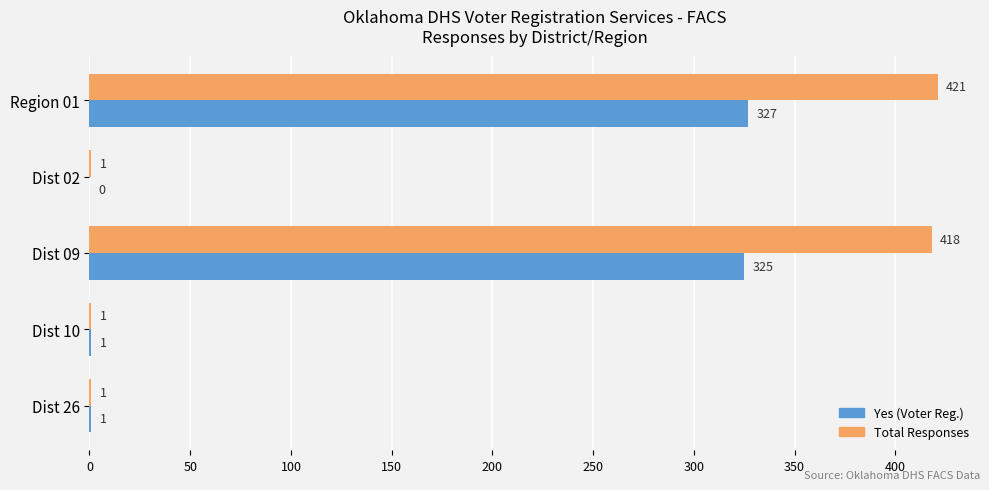

Which series has the largest total across all categories?

Total Responses